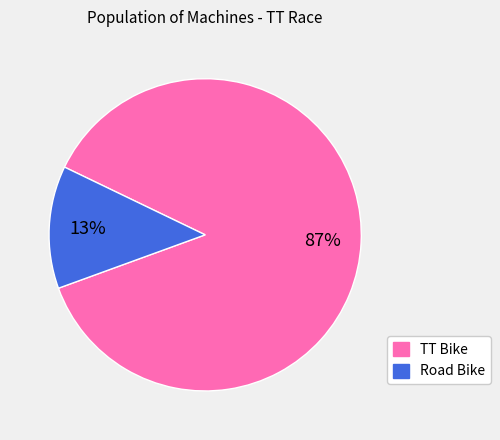

What is the majority slice?

TT Bike